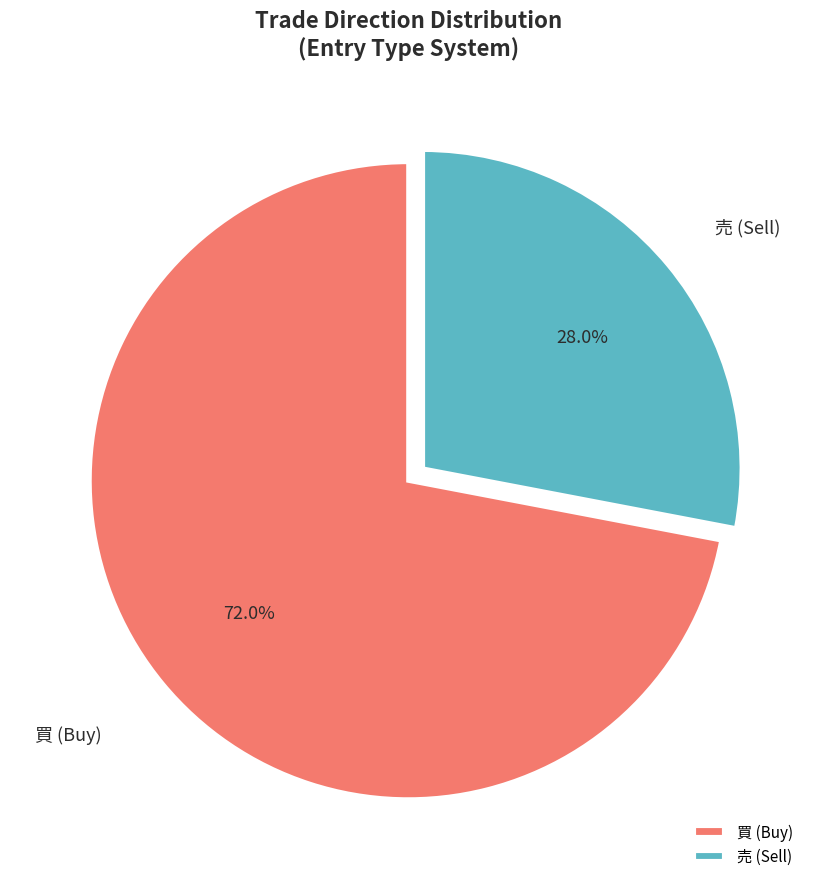

What percentage do 売 (Sell) and 買 (Buy) together represent?

100.0%